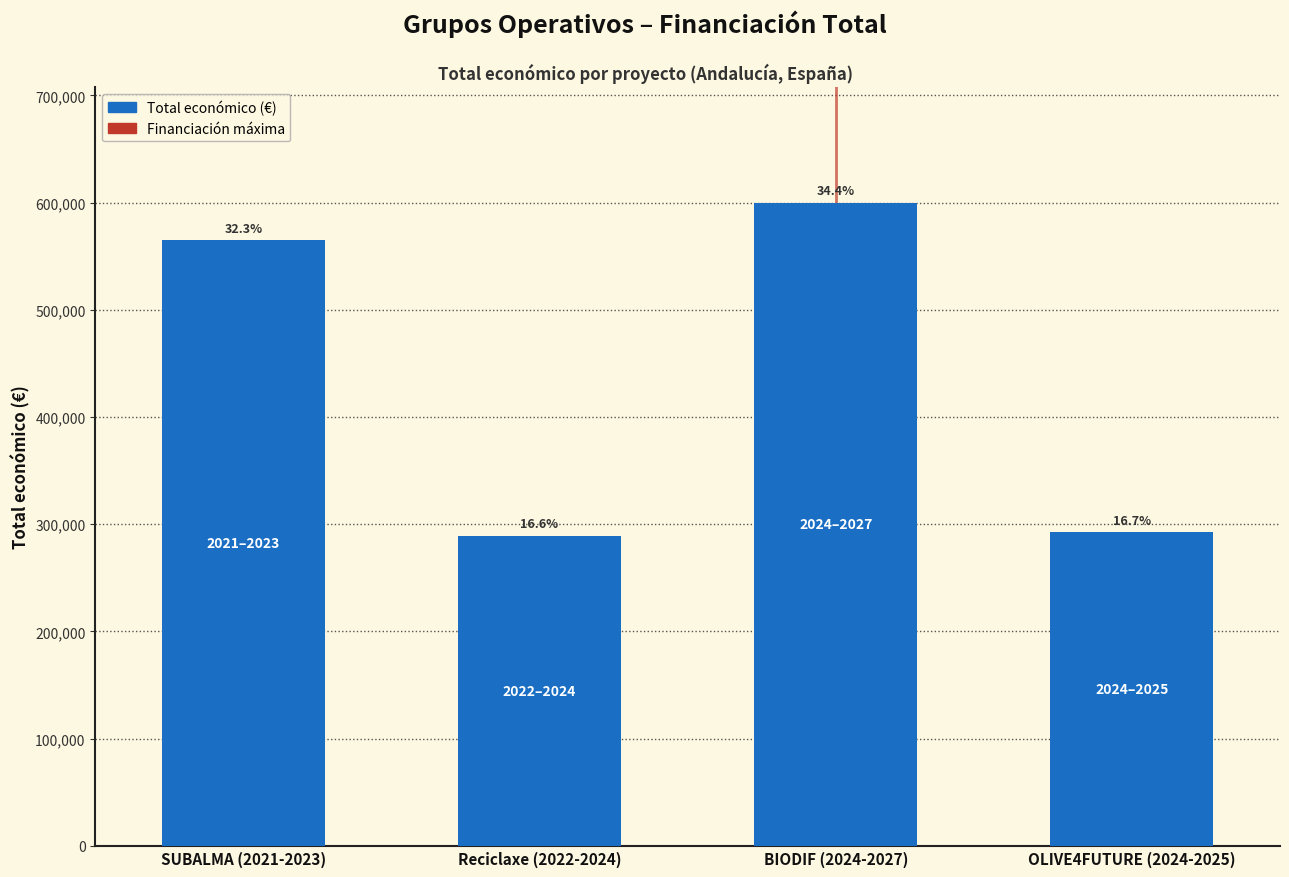

What is the sum of all values?

1746411